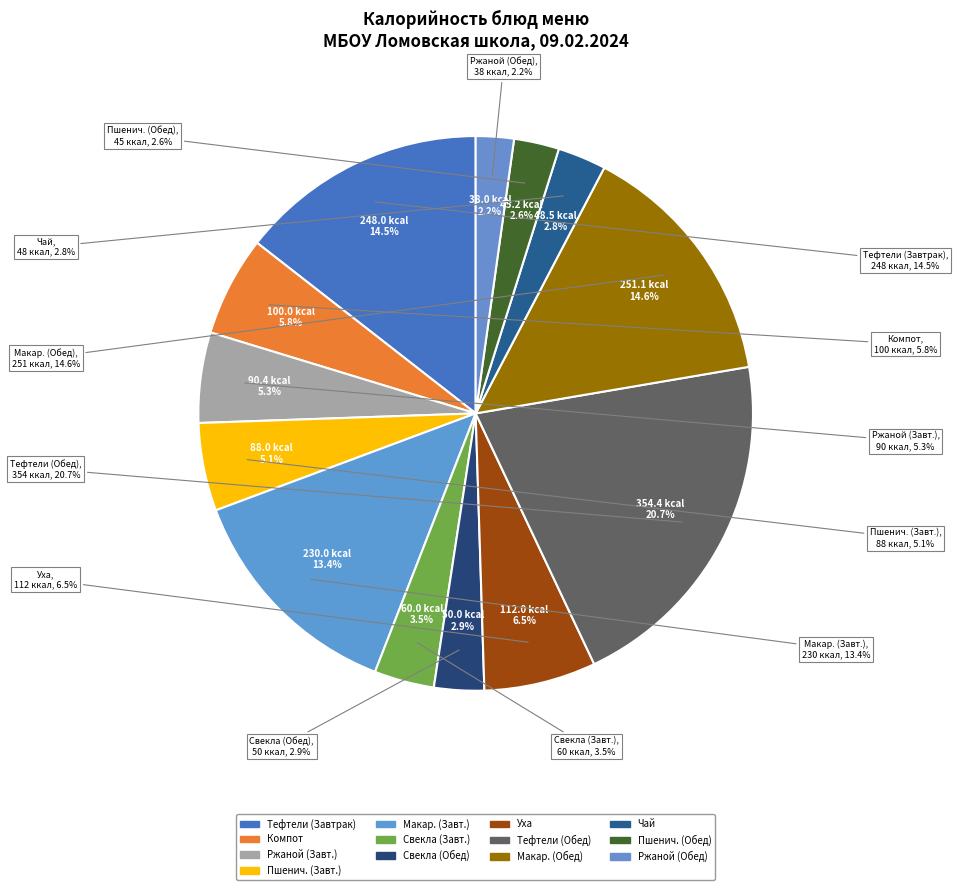

How many slices are in this pie chart?

13